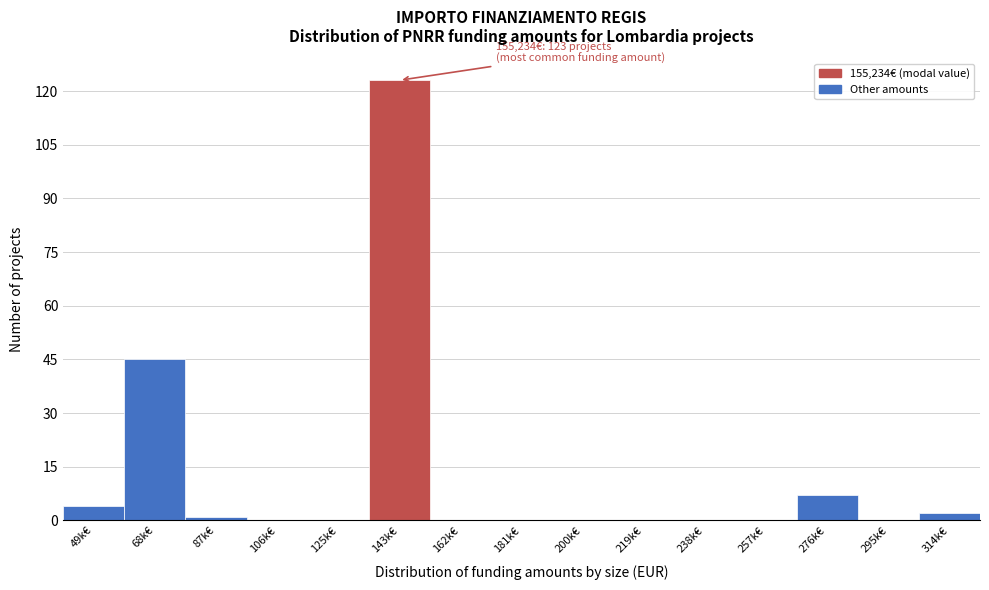

Reading left to right, list all the values displayed in this chart.

49k€=4	68k€=45	87k€=1	106k€=0	125k€=0	143k€=123	162k€=0	181k€=0	200k€=0	219k€=0	238k€=0	257k€=0	276k€=7	295k€=0	314k€=2